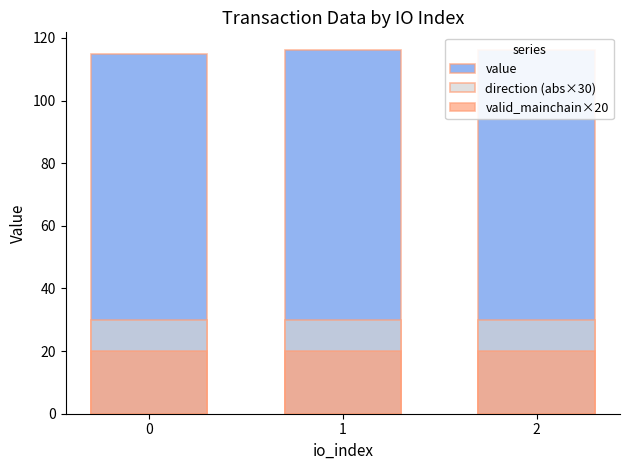

Are the bars horizontal?

No